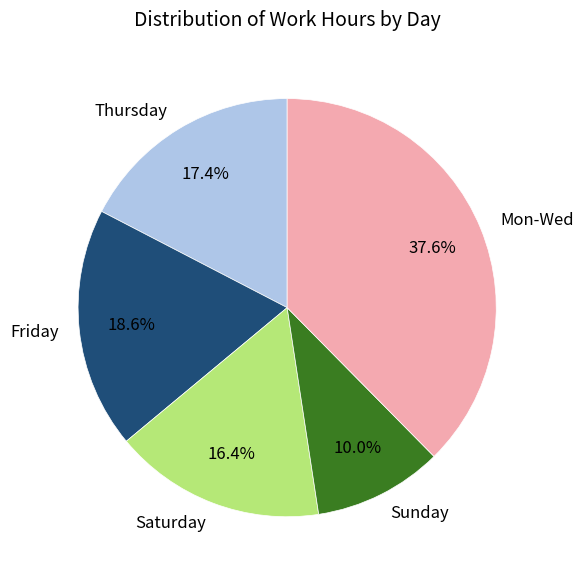

What percentage do Thursday and Mon-Wed together represent?

55.0%